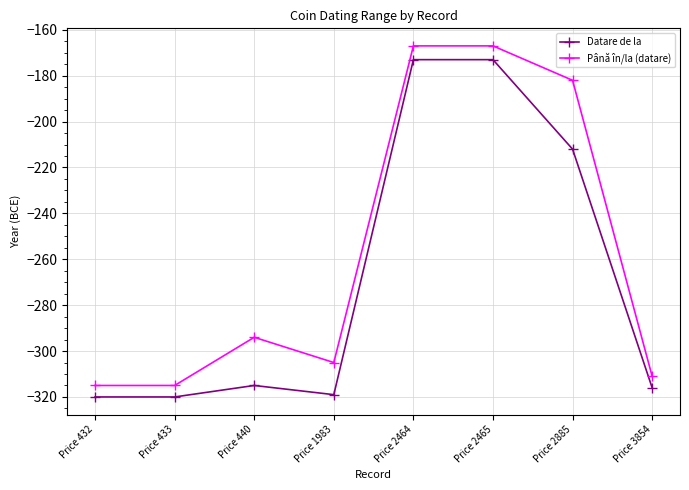

What is the sum of the Până în/la (datare) values at Price 2885 and Price 2464?

-349